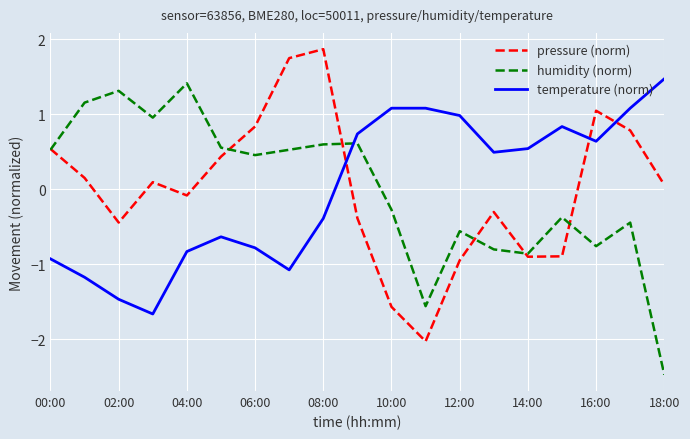

Which series ends up on top after the final intersection of humidity (norm) and temperature (norm)?

temperature (norm)